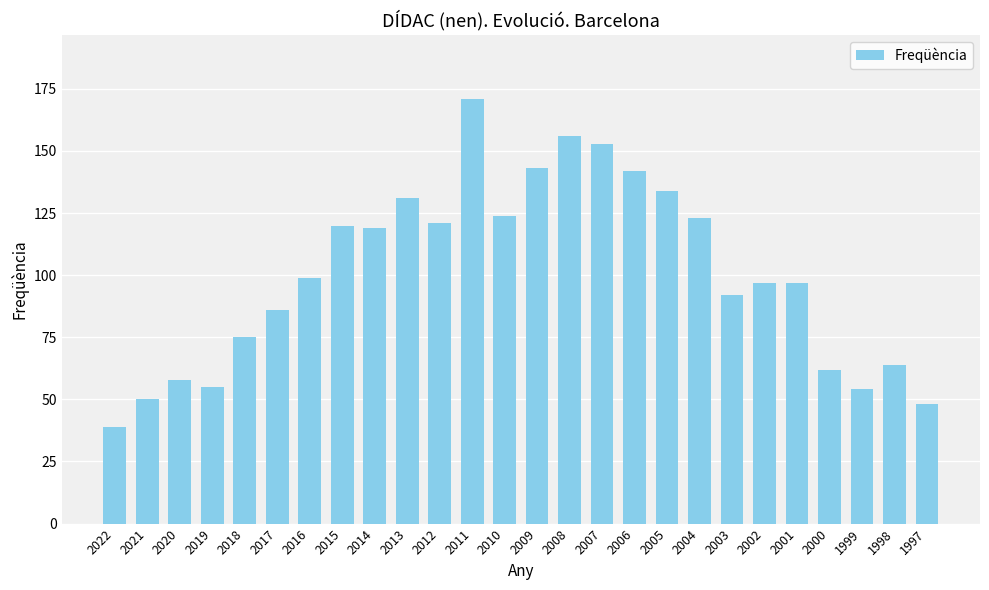

Reading right to left, extract all data points from this chart.

48	64	54	62	97	97	92	123	134	142	153	156	143	124	171	121	131	119	120	99	86	75	55	58	50	39